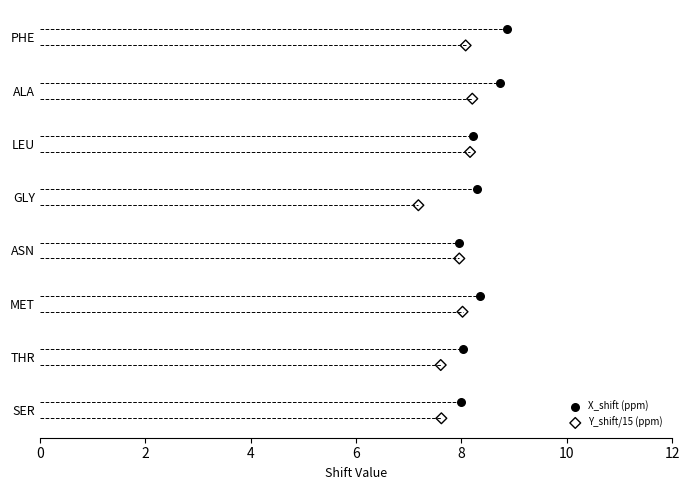

Which series contains the highest Y value?

X_shift (ppm)